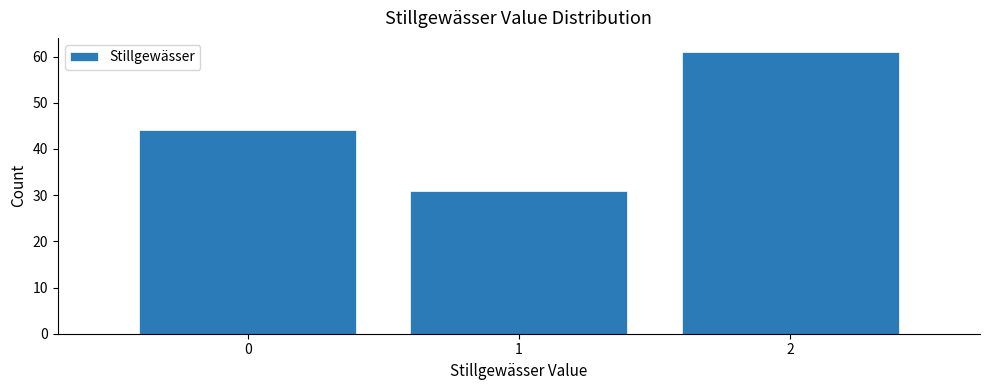

Reading left to right, transcribe this chart: for each bar, give the range it covers on the x-axis and its height. The values are not printed on the chart, so give them approximately, as read against the axis.

-0.5 to 0.5: 44
0.5 to 1.5: 31
1.5 to 2.5: 61